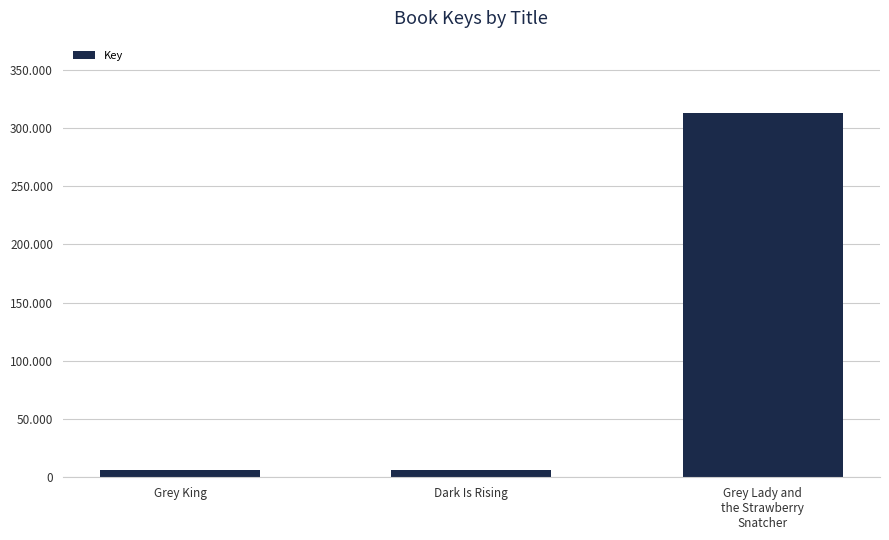

Reading left to right, what are all the values shown in this chart?

6354	6248	312437